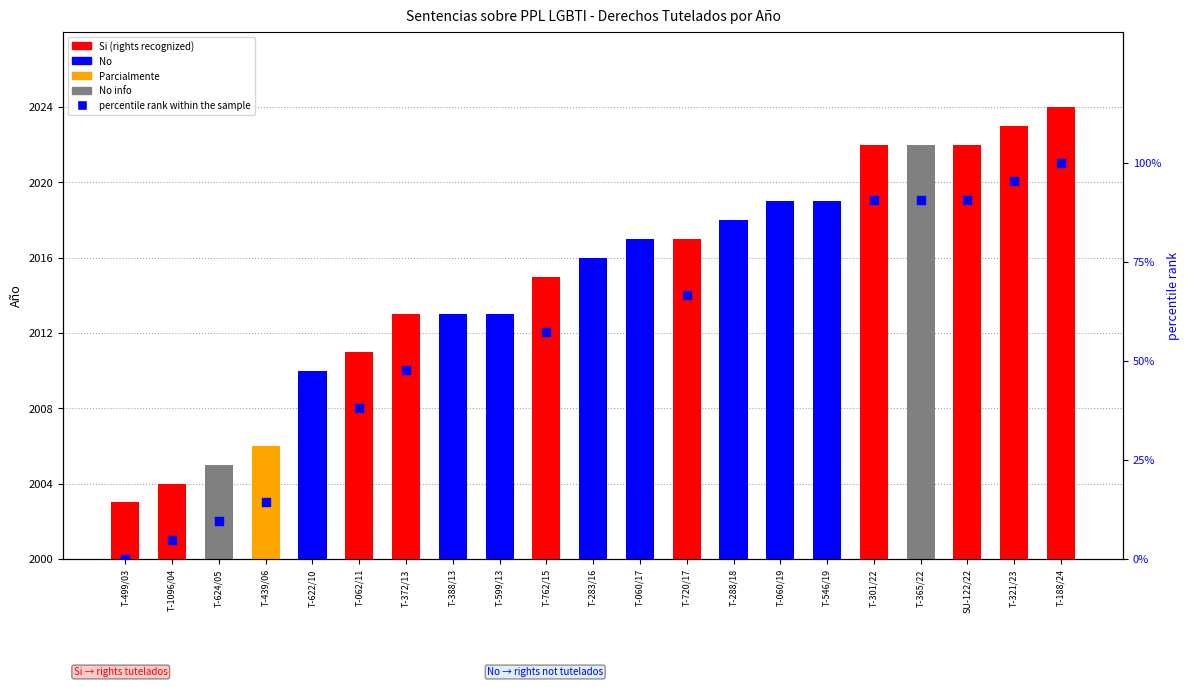

What is the change in value from T-388/13 to T-301/22?

+42.9